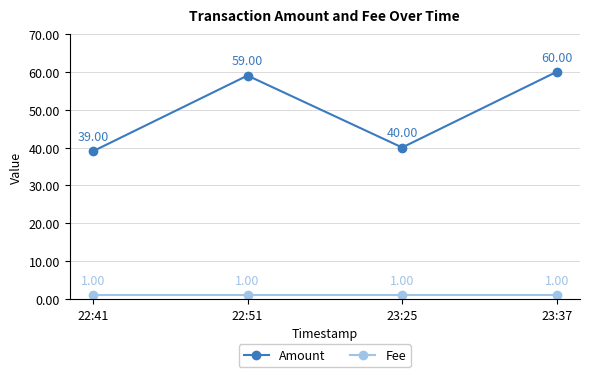

How many data points does each series have?

4